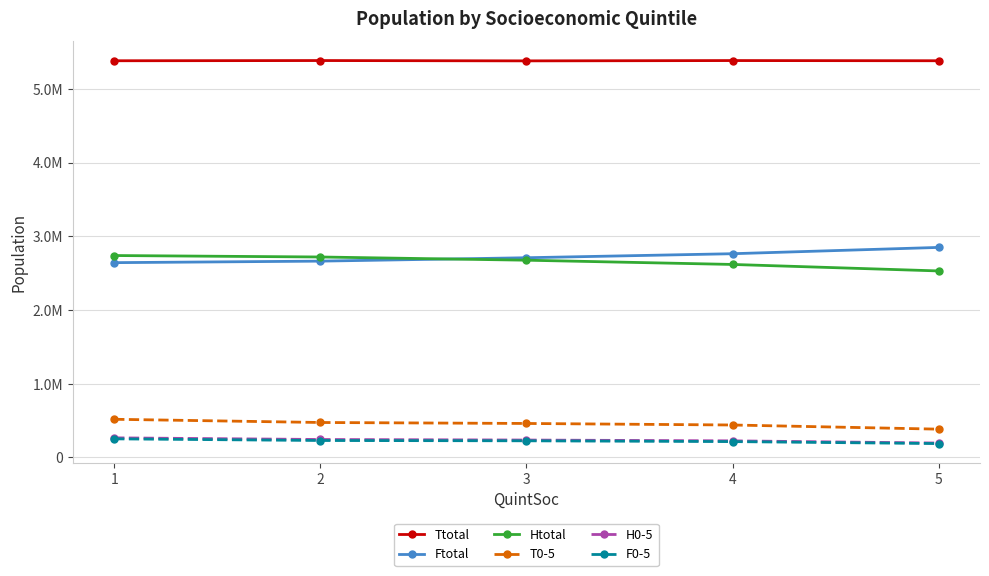

At 1, list the series in order from smallest to largest.

F0-5, H0-5, T0-5, Ftotal, Htotal, Ttotal